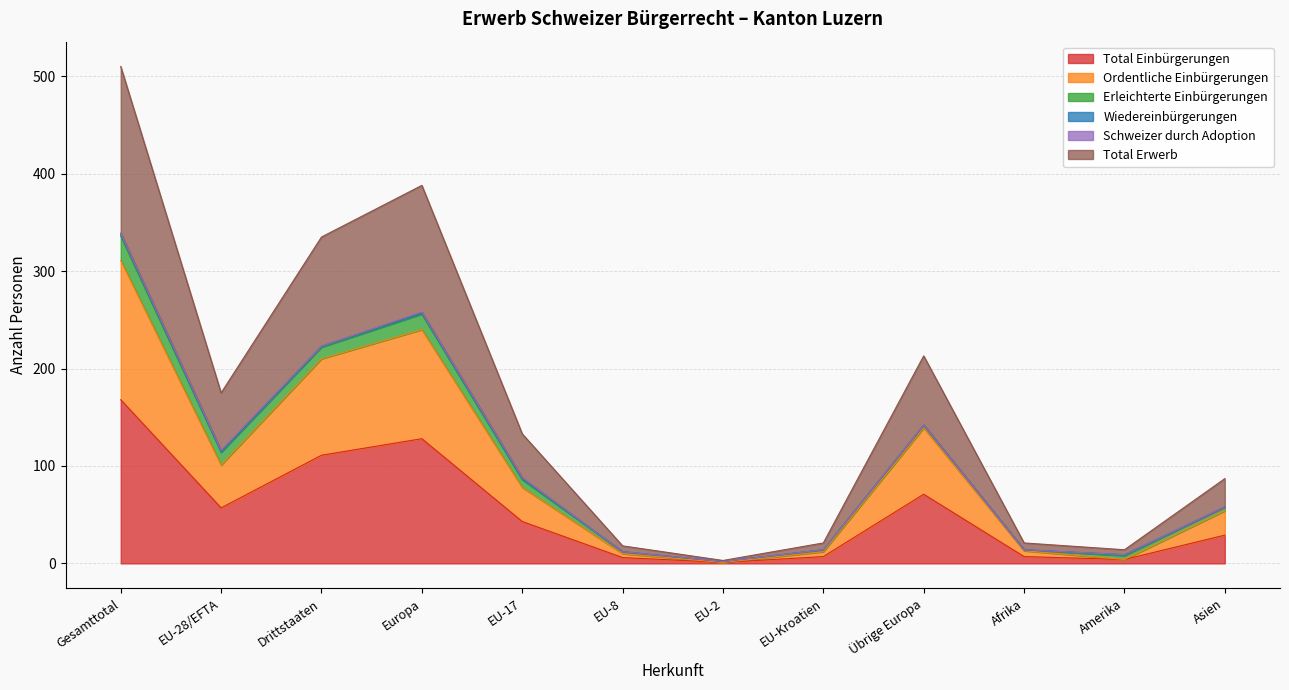

List the labels in order of Ordentliche Einbürgerungen value, largest first.

Gesamttotal, Europa, Drittstaaten, Übrige Europa, EU-28/EFTA, EU-17, Asien, Afrika, EU-Kroatien, EU-8, Amerika, EU-2